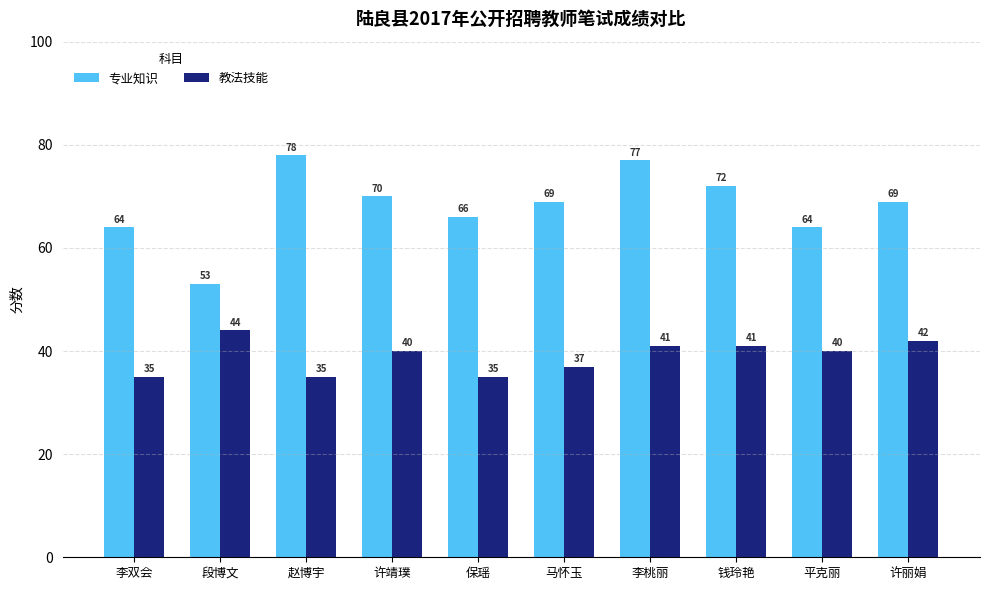

What are all the series names shown in the legend?

专业知识, 教法技能